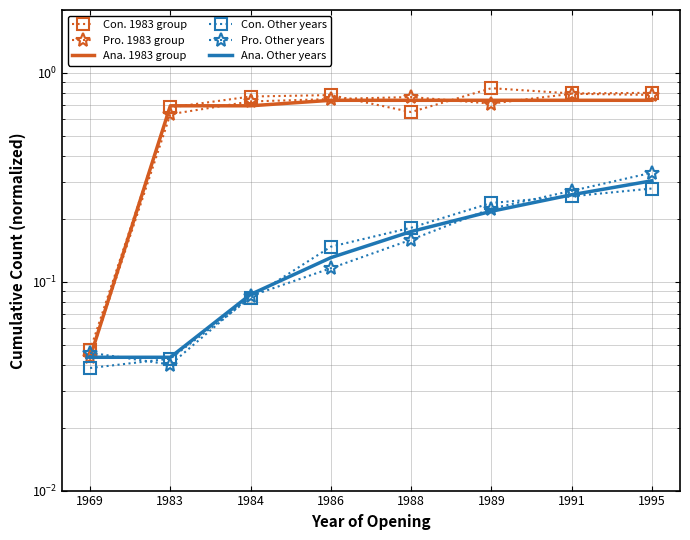

What is the difference between the highest and lowest values at 1988?

0.6